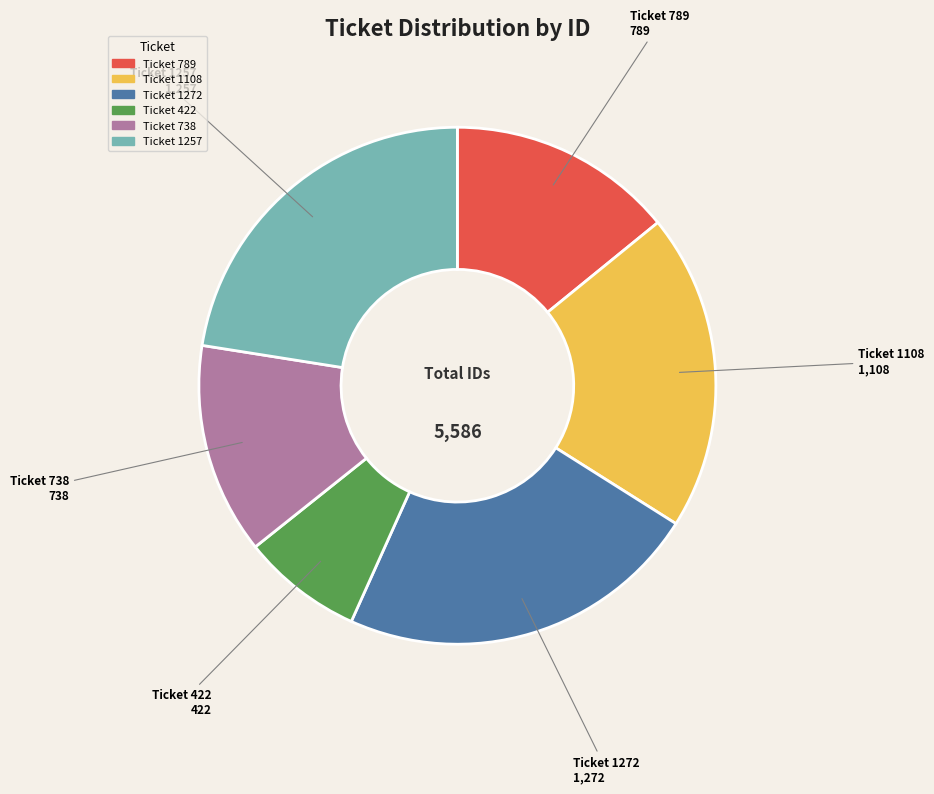

The Ticket 1272 slice represents 12% of the pie. True or false?

False